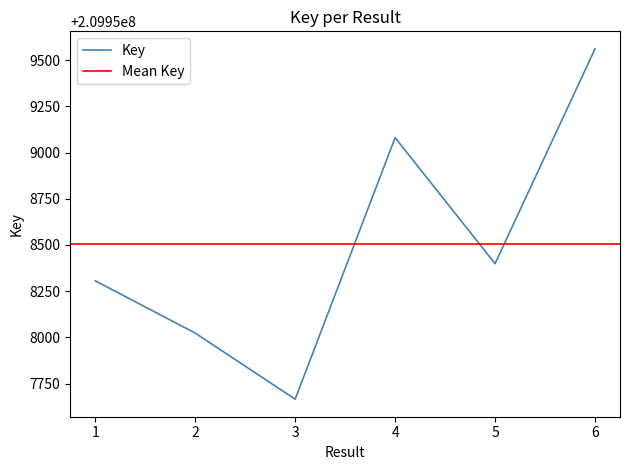

Which has a higher value, 2 or 5?

5